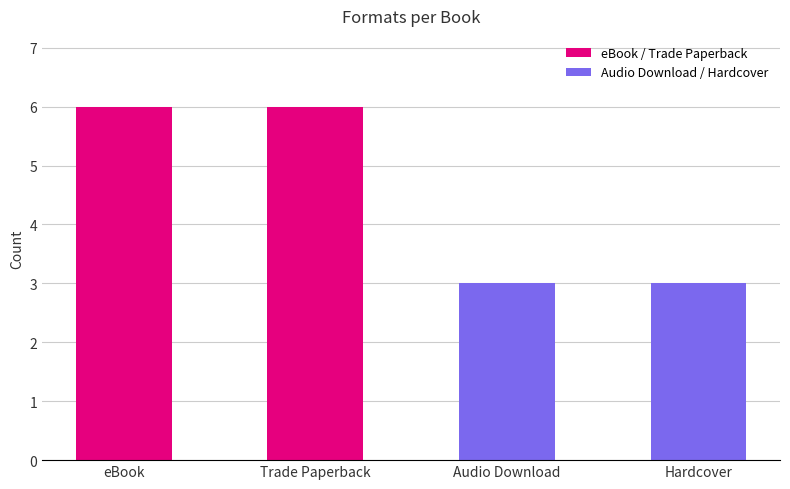

Are the bars horizontal?

No